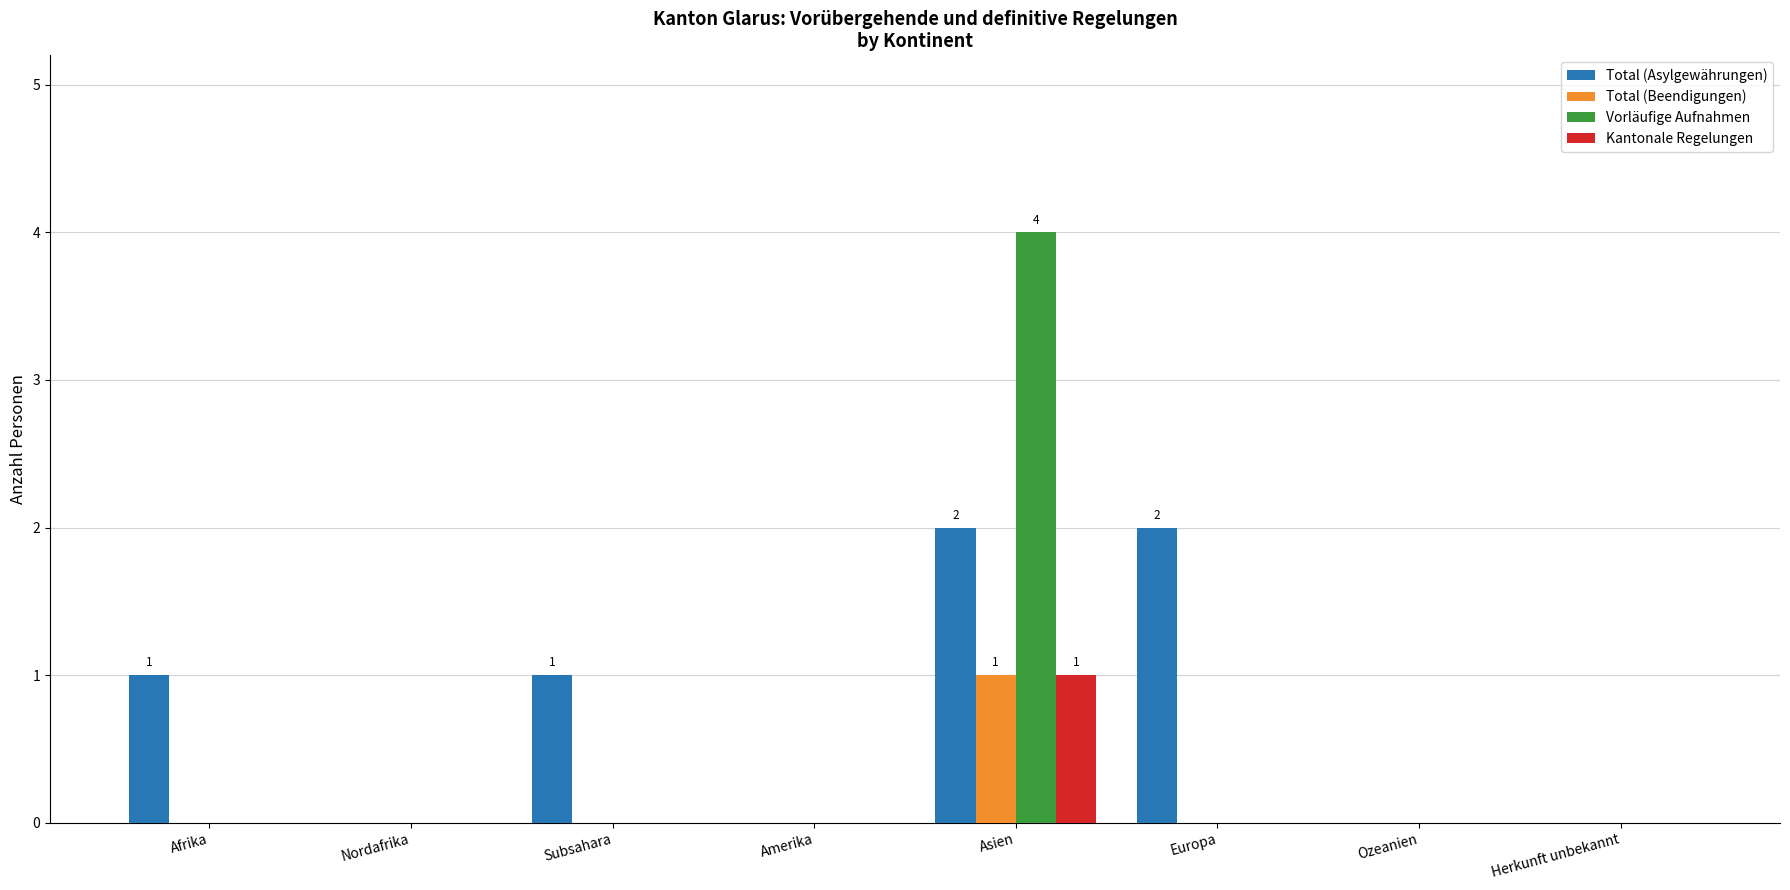

At which label does Total (Beendigungen) reach its peak?

Asien